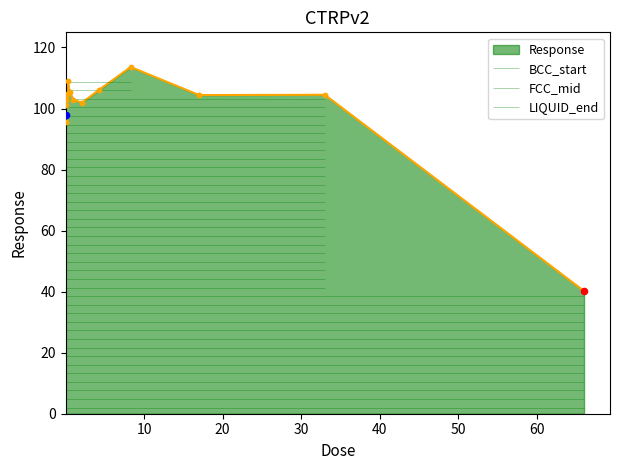

What is the lowest value of the Response series?

40.2